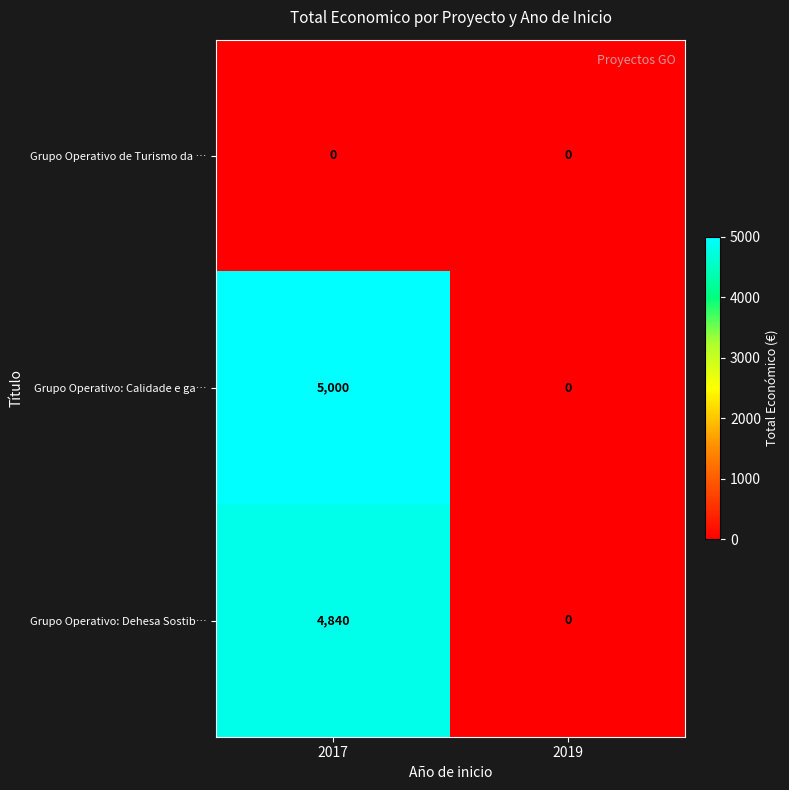

Which category has the highest value in the Grupo Operativo: Calidade e ga… series?

2017